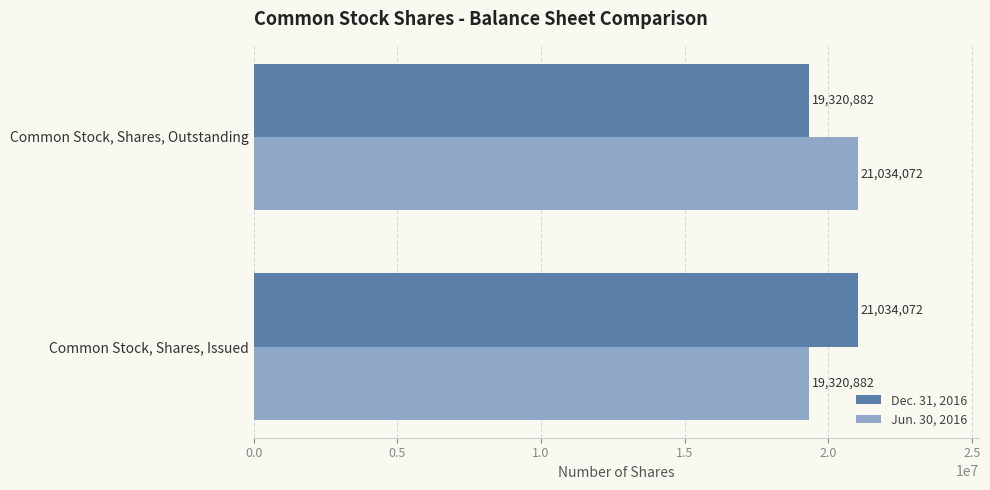

At how many categories does at least one series exceed 20932610?

2